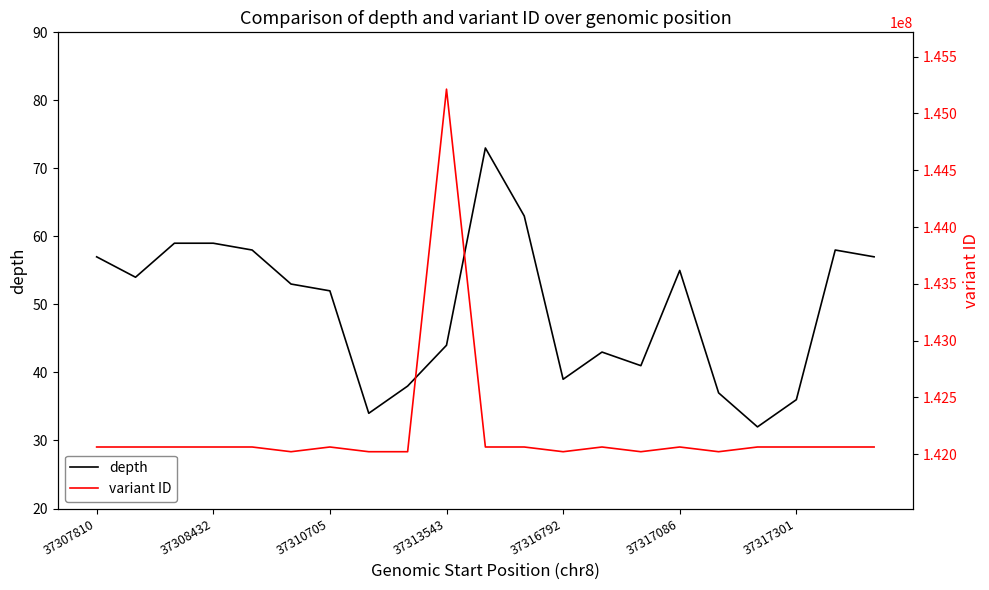

What is the minimum value shown in the chart?

32